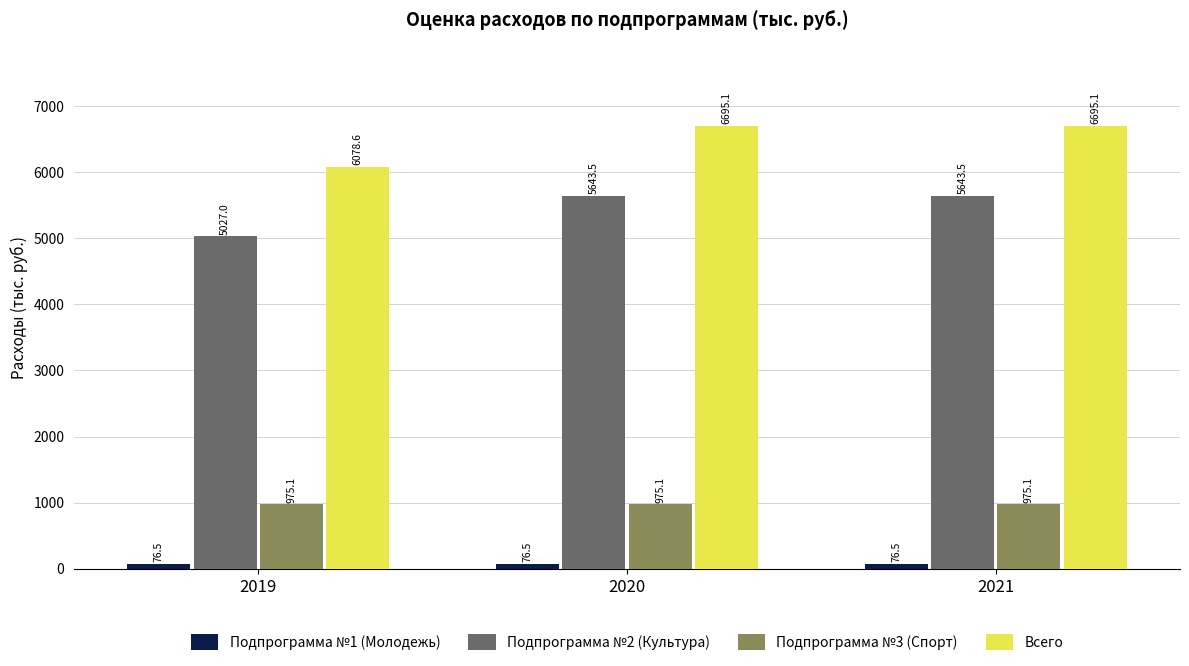

What is the greatest value displayed?

6695.1